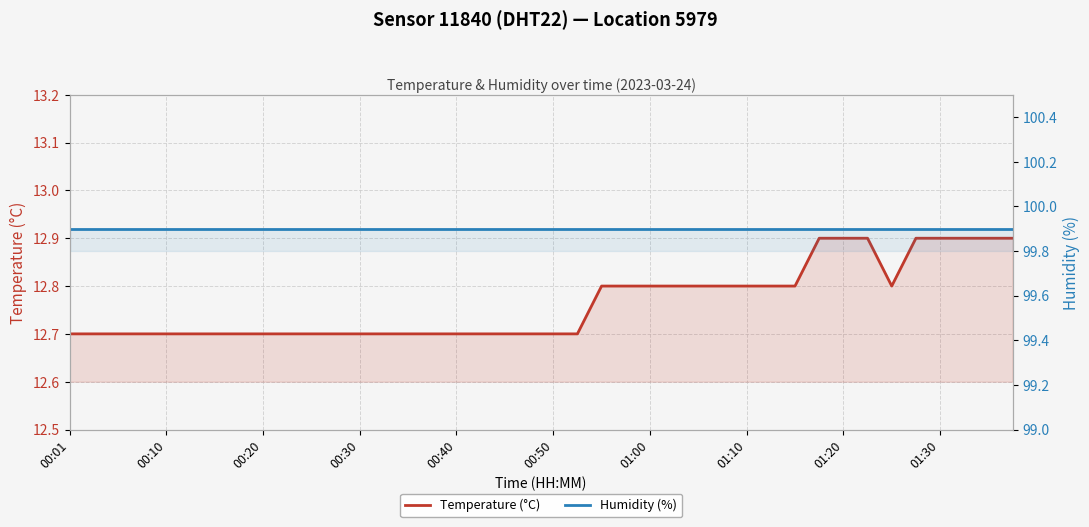

True or false: Humidity (%) has more than 0 interior local peaks.

False